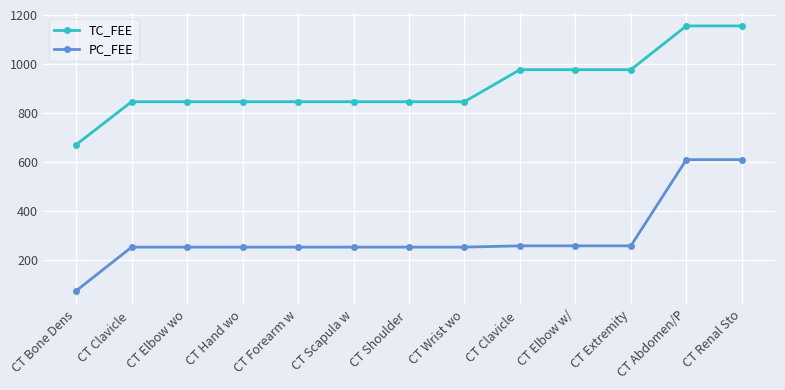

True or false: PC_FEE and TC_FEE intersect in this chart.

False